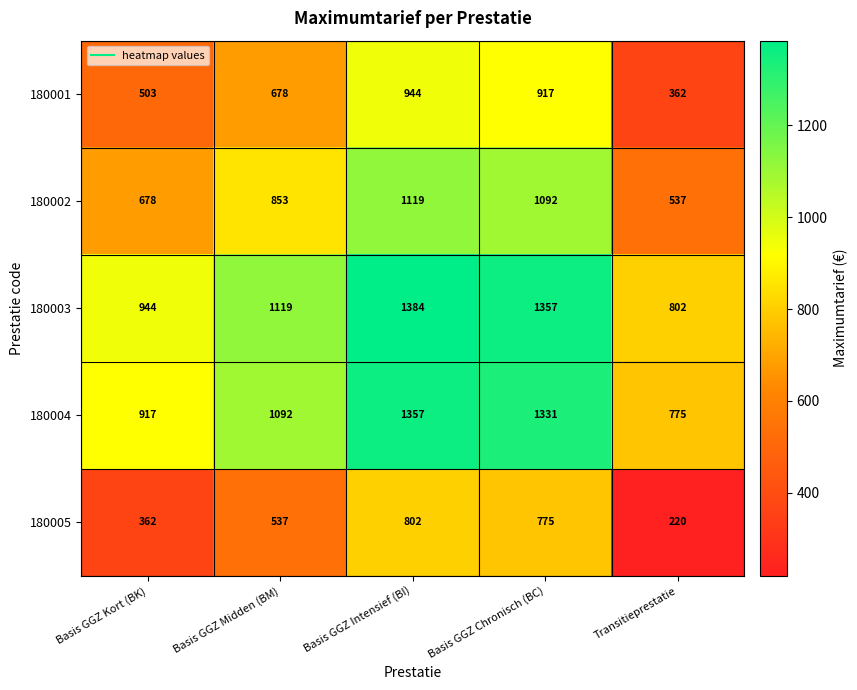

Is it true that 180003 equals 802 at Transitieprestatie?

True